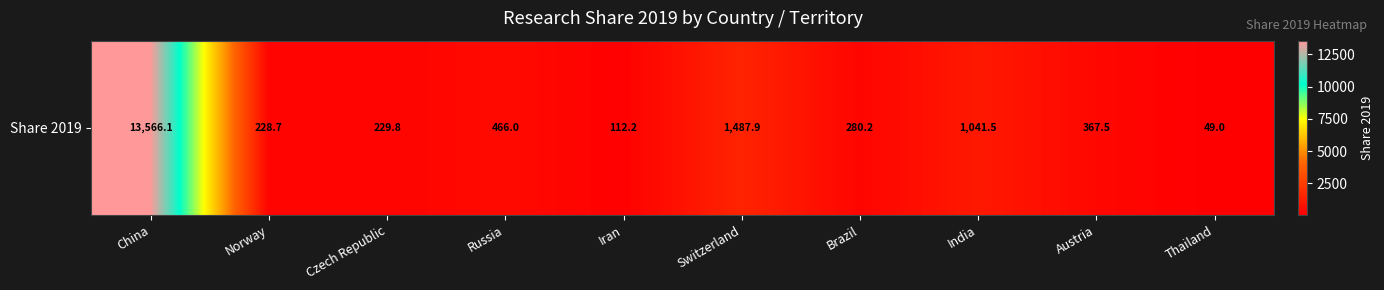

What is the change in value from Russia to Thailand?

-417.0